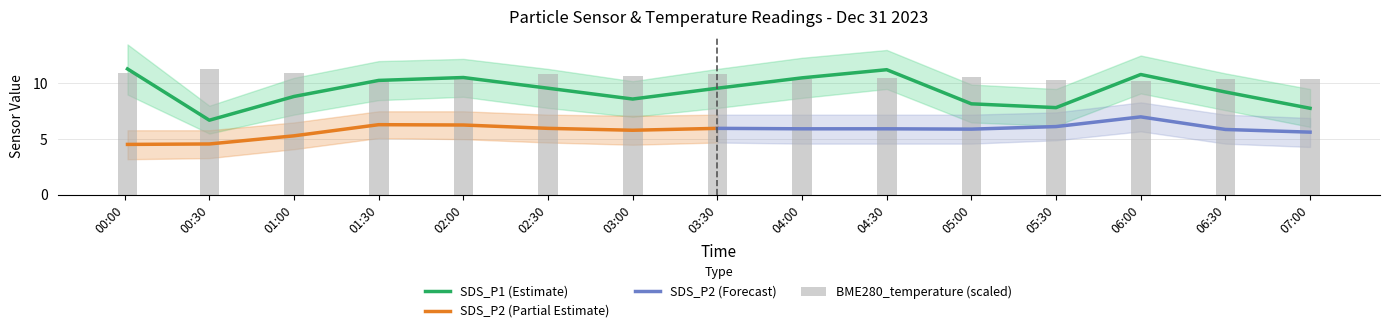

Which label corresponds to the smallest value in the chart?

00:30